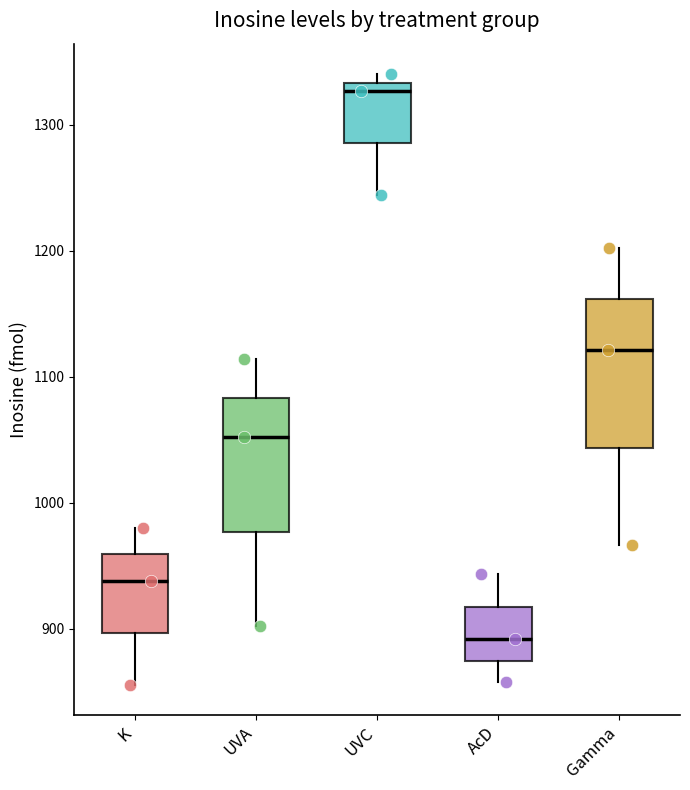

Reading left to right, read every box against the y-axis: the position of its median line, the range the box covers, and the ends of its whiskers. The values are not printed on the chart, so give them approximately, as read against the axis.

K: median 940, box 900 to 960, whiskers 860 to 980
UVA: median 1050, box 980 to 1080, whiskers 900 to 1110
UVC: median 1330 (just below the box's upper edge), box 1290 to 1330, whiskers 1240 to 1340
AcD: median 890, box 870 to 920, whiskers 860 to 940
Gamma: median 1120, box 1040 to 1160, whiskers 970 to 1200